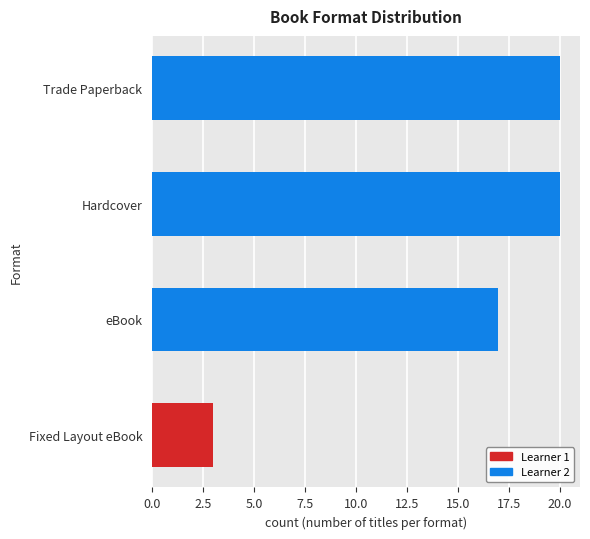

What is the difference between the second highest and minimum values?

17